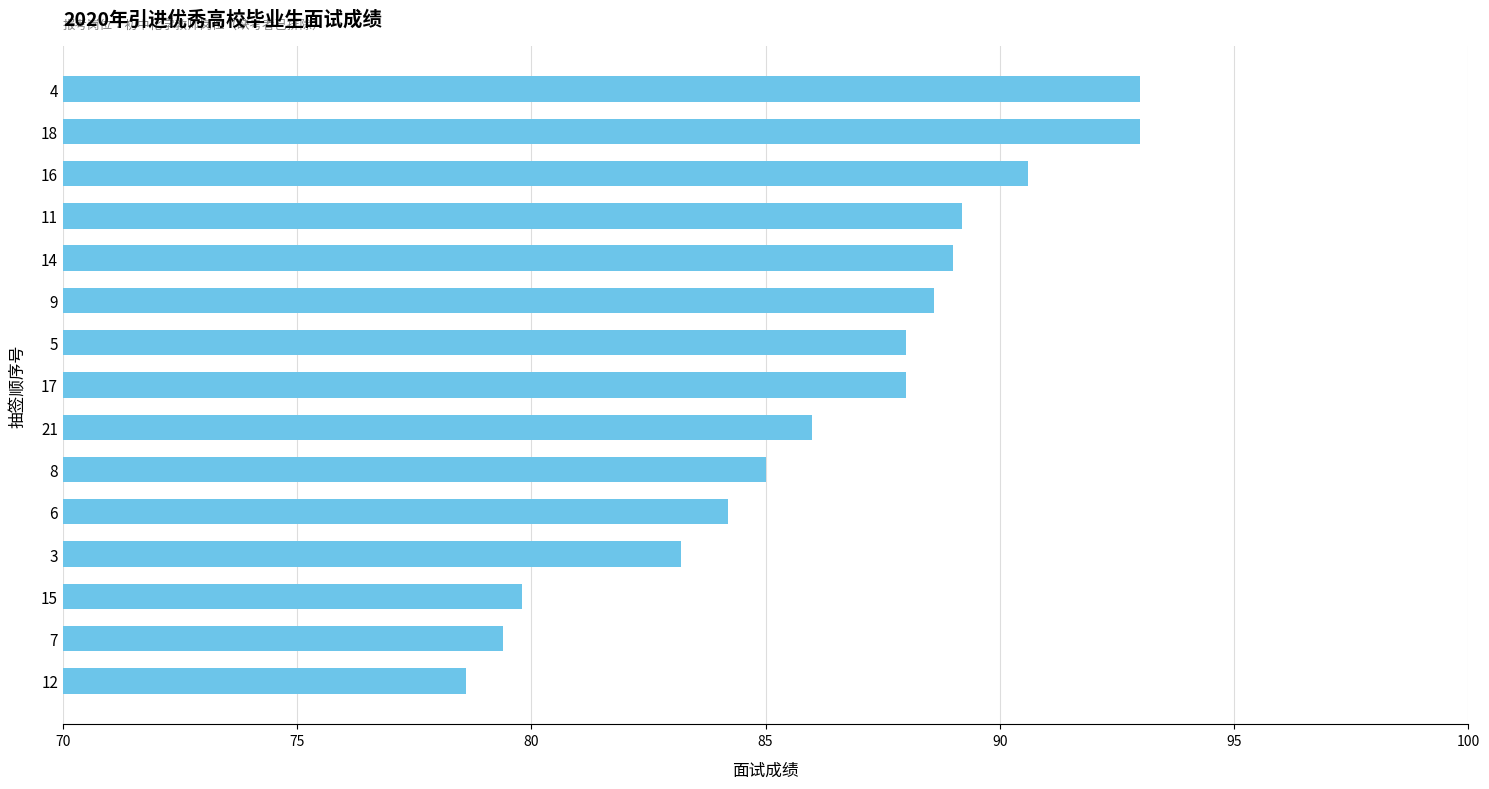

What value does the data have at 6?

84.2